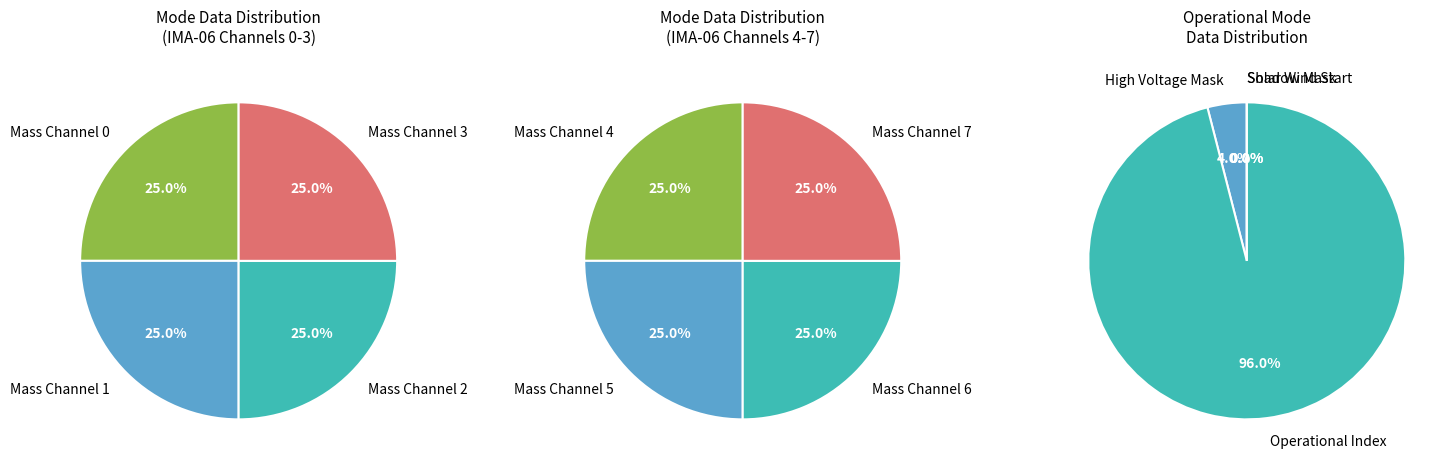

Does Solar Wind Start Index account for over 50% of the chart?

No